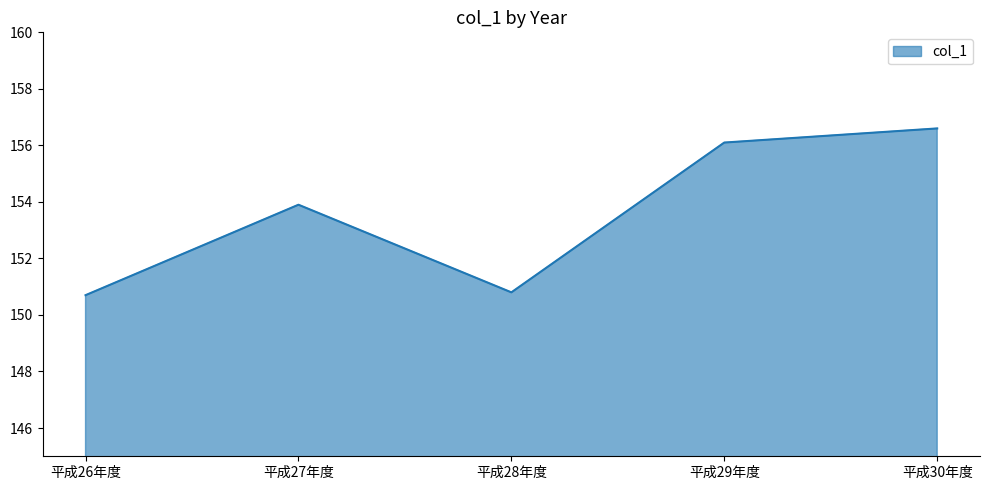

Reading left to right, list all the values displayed in this chart.

150.7	153.9	150.8	156.1	156.6